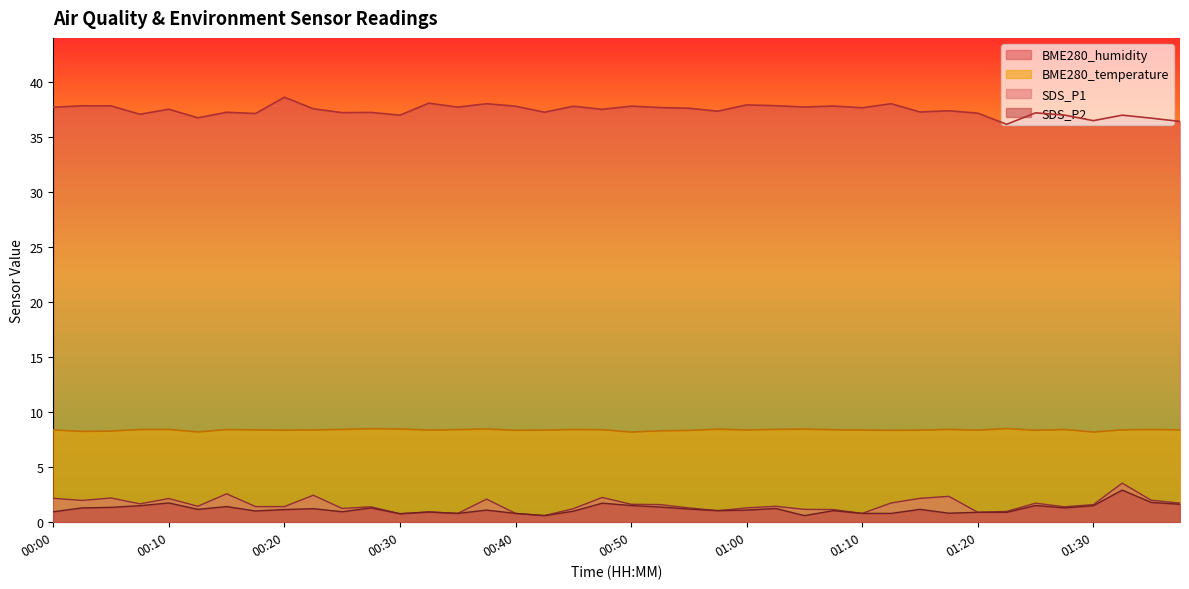

At which category does SDS_P2 reach its first local valley?

00:12